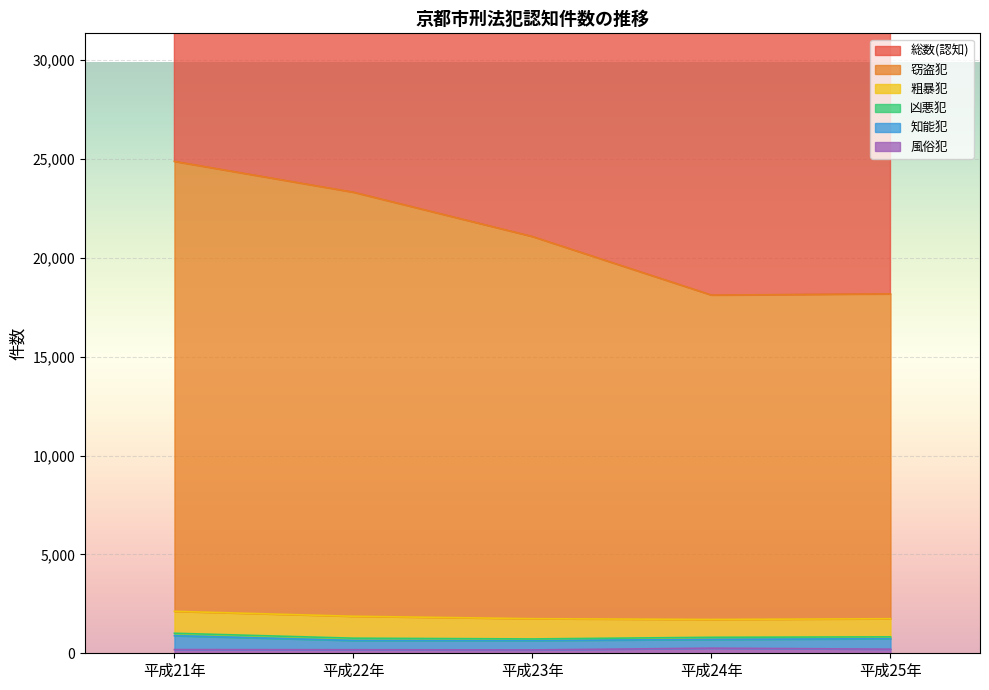

What is the maximum value for 総数(認知)?

54742